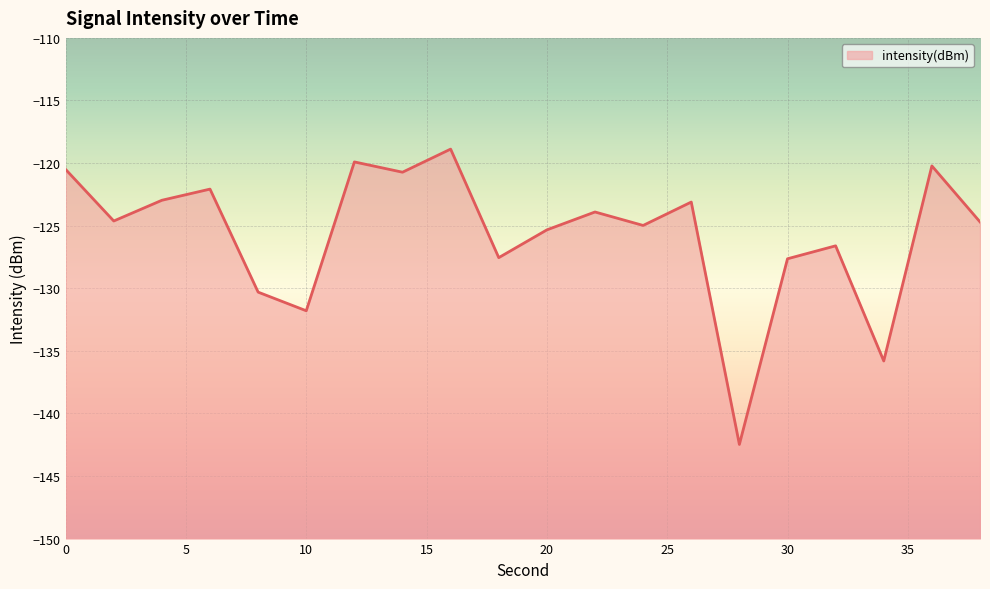

Is it true that the value at 12 is -35.5?

False